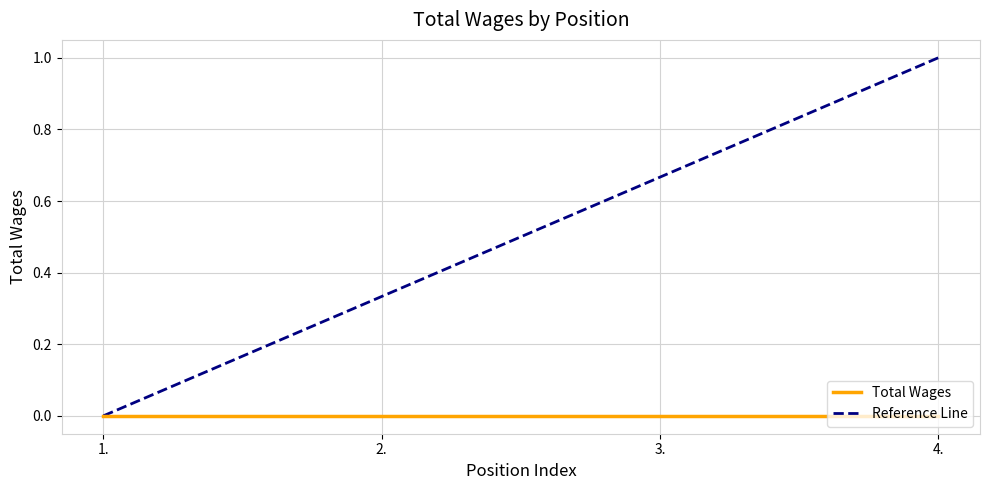

What position from the left is 3.?

3